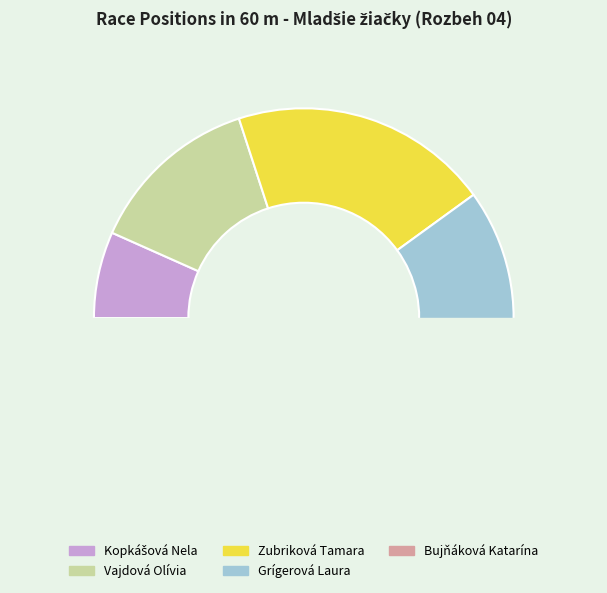

The Bujňáková Katarína slice represents 21% of the pie. True or false?

False